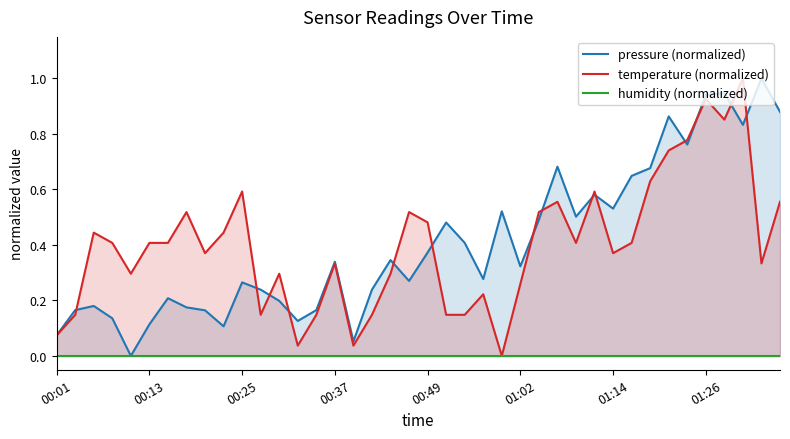

What position from the right is 28?

12